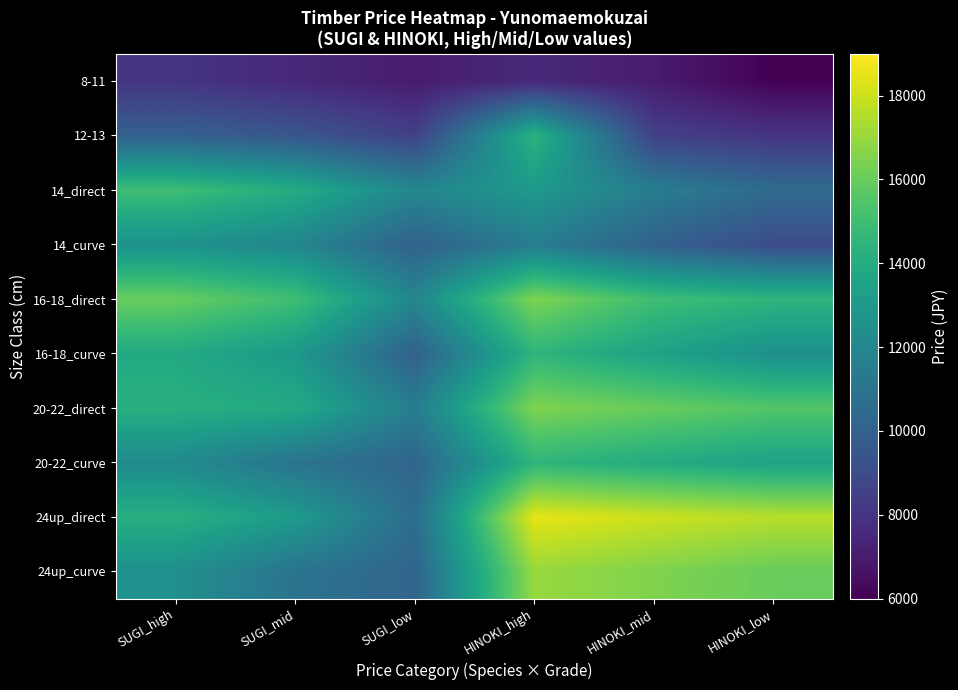

Reading right to left, list all the values displayed in this chart.

8-11: HINOKI_low=6000.0	HINOKI_mid=7000.0	HINOKI_high=7500.0	SUGI_low=7000.0	SUGI_mid=7500.0	SUGI_high=8000.0
12-13: HINOKI_low=8000.0	HINOKI_mid=8500.0	HINOKI_high=14388.9	SUGI_low=8500.0	SUGI_mid=9500.0	SUGI_high=10000.0
14_direct: HINOKI_low=10500.0	HINOKI_mid=11500.0	HINOKI_high=13000.0	SUGI_low=12000.0	SUGI_mid=14000.0	SUGI_high=15000.0
14_curve: HINOKI_low=9000.0	HINOKI_mid=10000.0	HINOKI_high=11500.0	SUGI_low=10000.0	SUGI_mid=12000.0	SUGI_high=12600.0
16-18_direct: HINOKI_low=14500.0	HINOKI_mid=15000.0	HINOKI_high=16500.0	SUGI_low=12000.0	SUGI_mid=15000.0	SUGI_high=16000.0
16-18_curve: HINOKI_low=12500.0	HINOKI_mid=13500.0	HINOKI_high=14500.0	SUGI_low=10000.0	SUGI_mid=13000.0	SUGI_high=13900.0
20-22_direct: HINOKI_low=15500.0	HINOKI_mid=16000.0	HINOKI_high=16500.0	SUGI_low=11500.0	SUGI_mid=13900.0	SUGI_high=14200.0
20-22_curve: HINOKI_low=13500.0	HINOKI_mid=14000.0	HINOKI_high=14500.0	SUGI_low=10200.0	SUGI_mid=11000.0	SUGI_high=12200.0
24up_direct: HINOKI_low=17600.0	HINOKI_mid=18000.0	HINOKI_high=18500.0	SUGI_low=10600.0	SUGI_mid=13100.0	SUGI_high=14200.0
24up_curve: HINOKI_low=16000.0	HINOKI_mid=16500.0	HINOKI_high=17000.0	SUGI_low=10200.0	SUGI_mid=11000.0	SUGI_high=12500.0